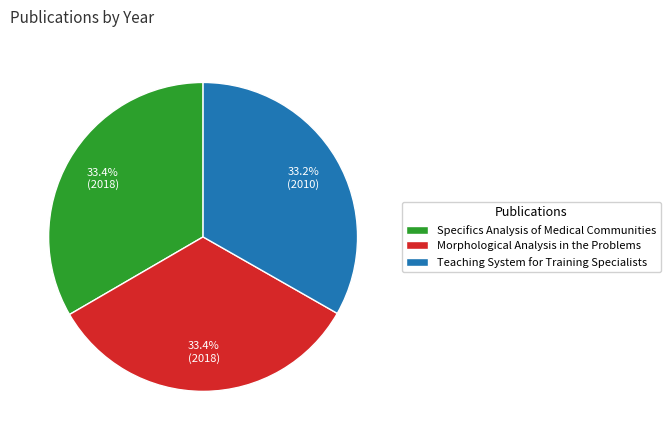

Approximately how many times larger is the value at Teaching System for Training Specialists compared to Specifics Analysis of Medical Communities?

1.0